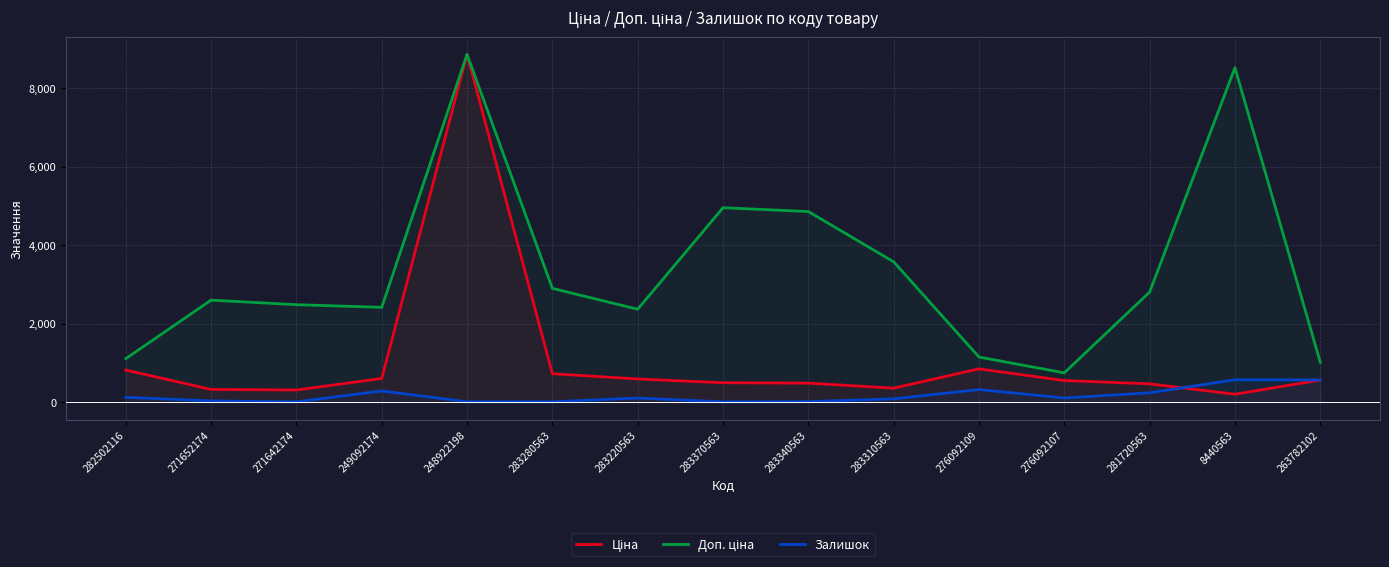

What is the sum of the Ціна values at 282502116 and 271652174?

1143.3